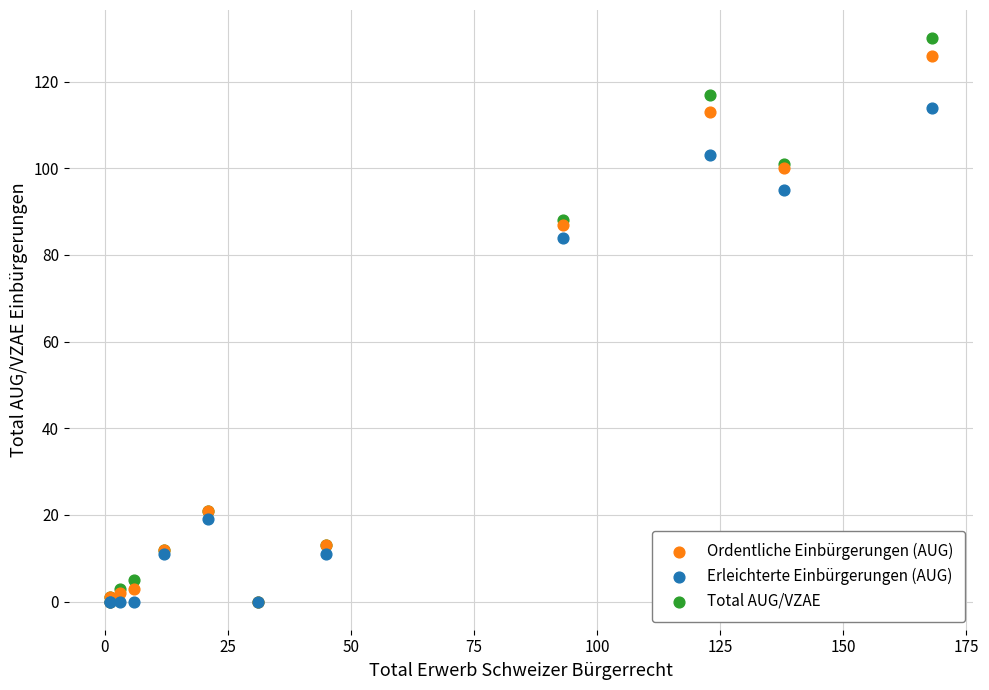

In the Total AUG/VZAE series, what Y value is closest to 65?

88